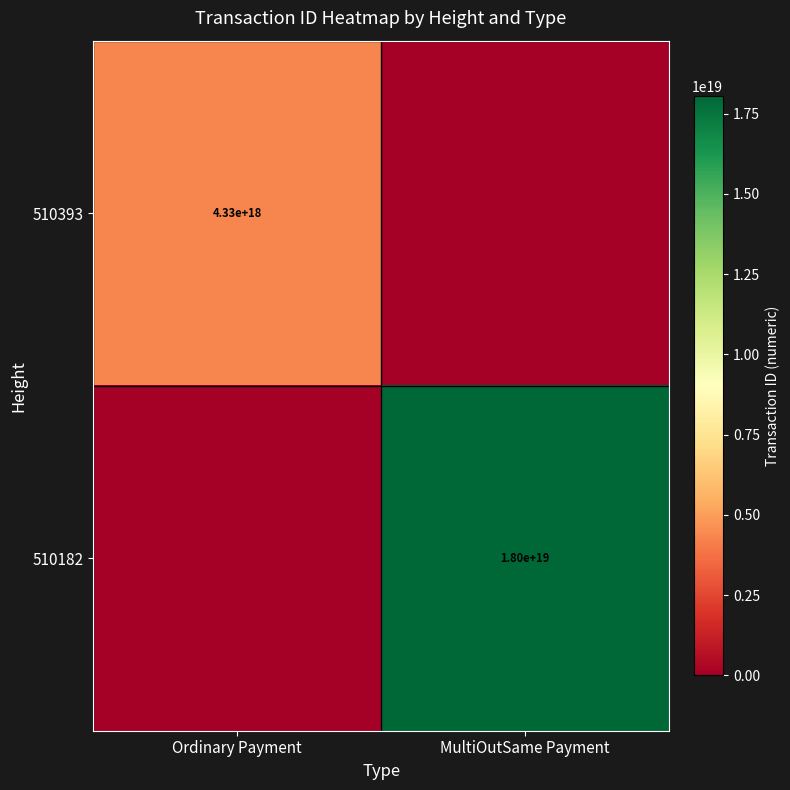

The value of 510182 at MultiOutSame Payment is 18000000000000000000. True or false?

True